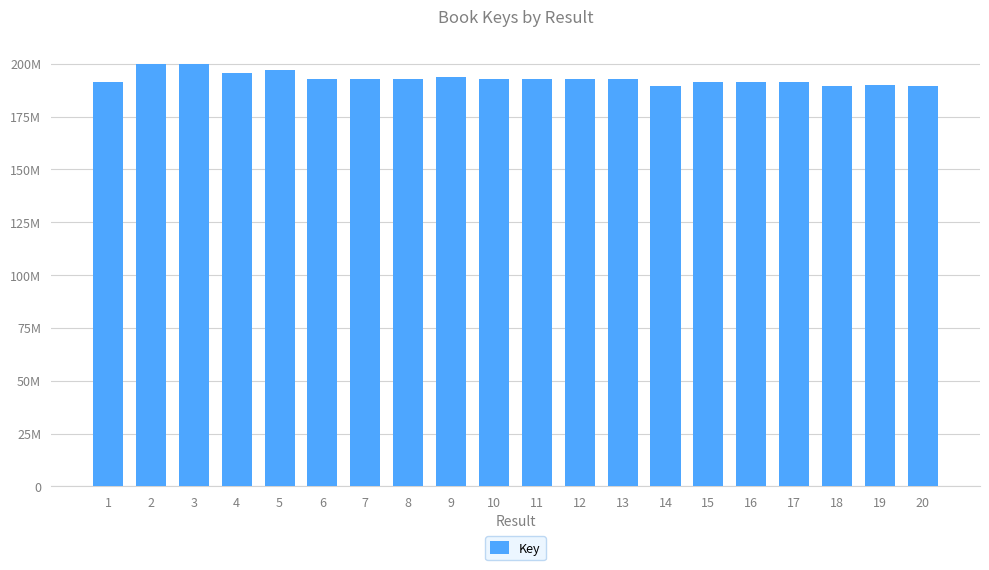

Reading right to left, transcribe all the data shown in this chart.

20=189297985	19=189764374	18=189297627	17=191536960	16=191536998	15=191464638	14=189297673	13=192657408	12=192657447	11=192657604	10=192688575	9=193564509	8=192657565	7=192657722	6=192657643	5=196810693	4=195597297	3=199648401	2=199648441	1=191464677